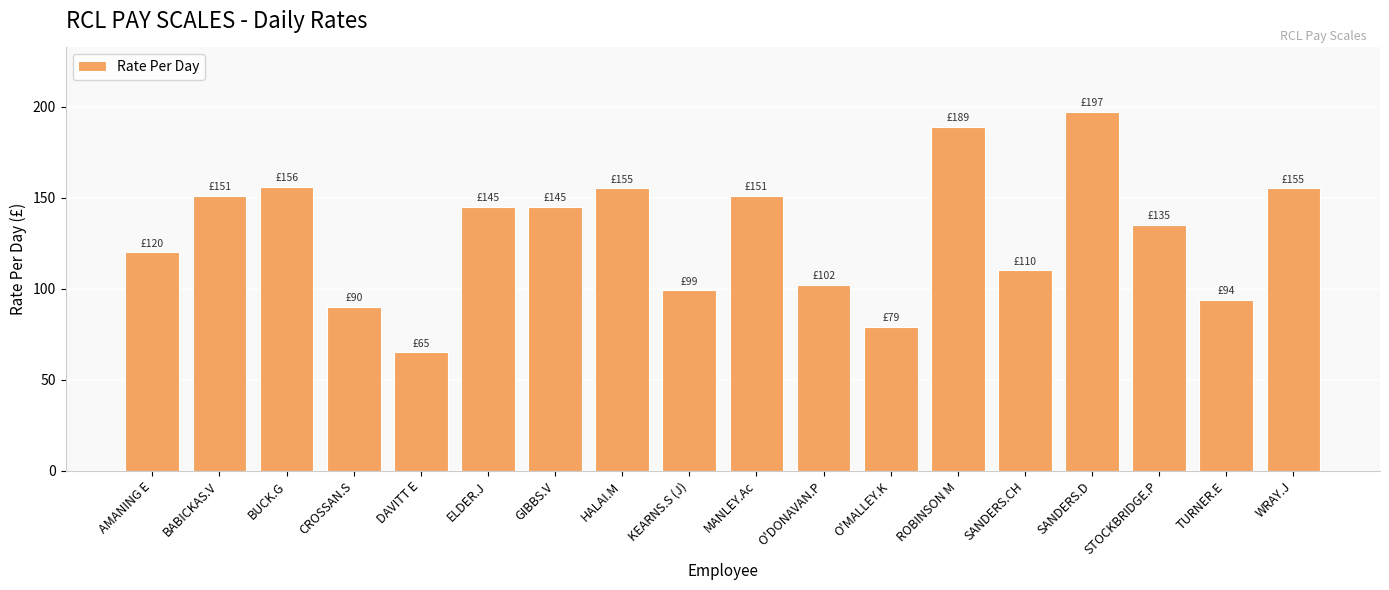

What is the value of the 11th bar from the left?

102